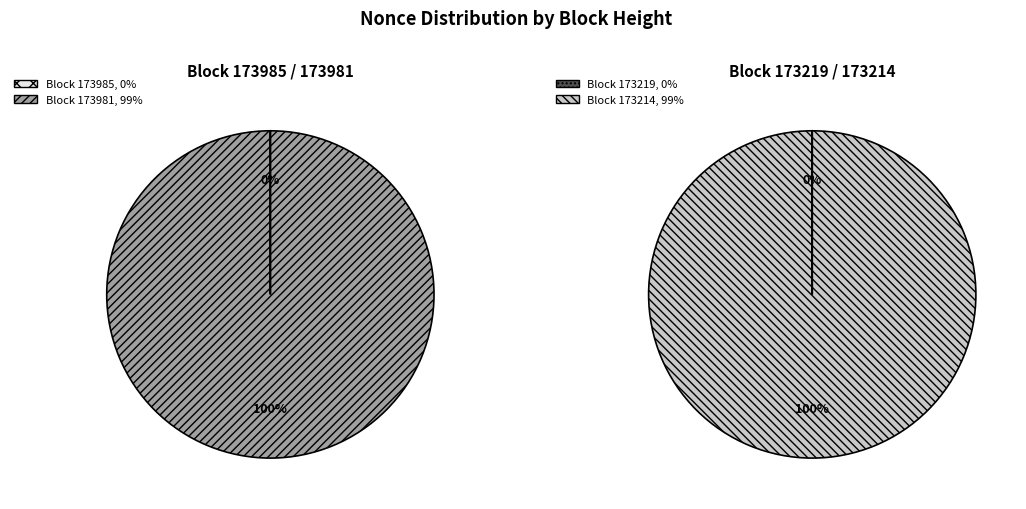

How many segments does this pie chart have?

4